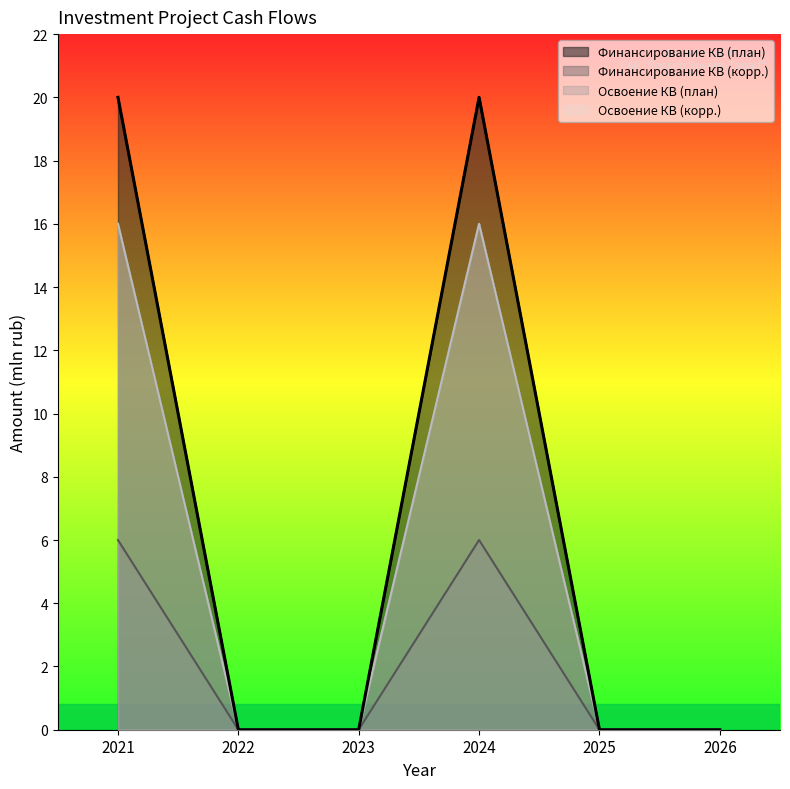

True or false: Финансирование КВ (план) and Освоение КВ (корр.) intersect in this chart.

False